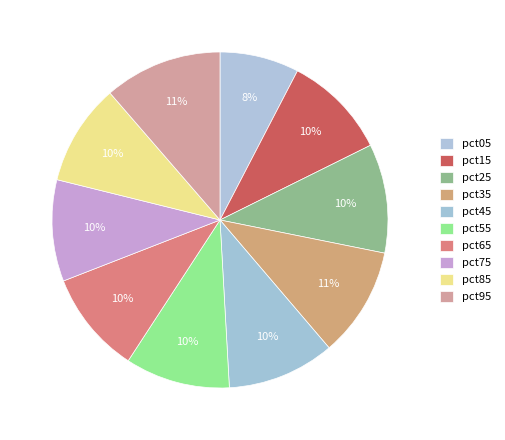

Combined, do pct55 and pct15 account for over 50%?

No